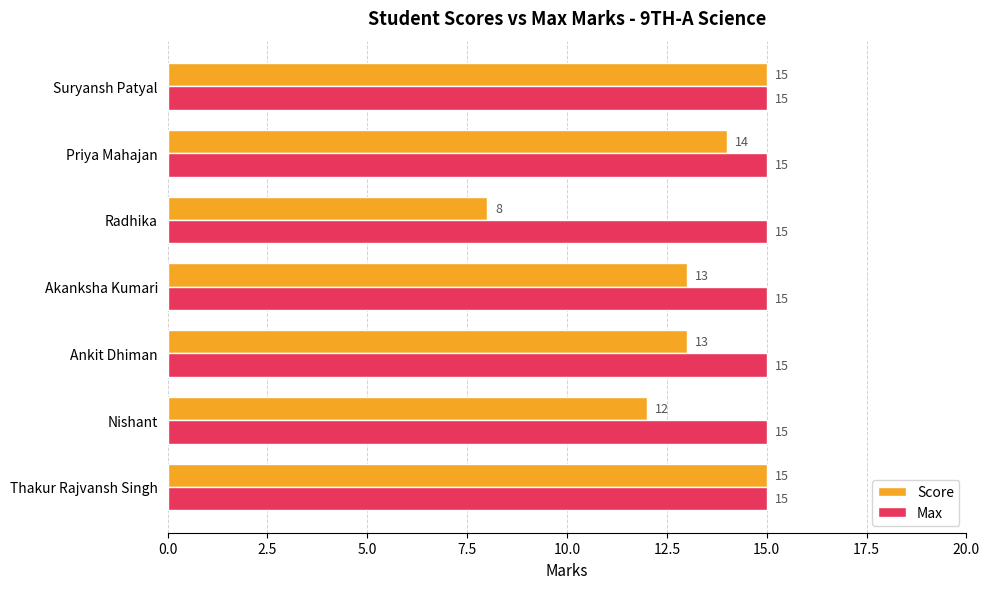

What is the difference between the maximum and minimum values in the Score series?

7